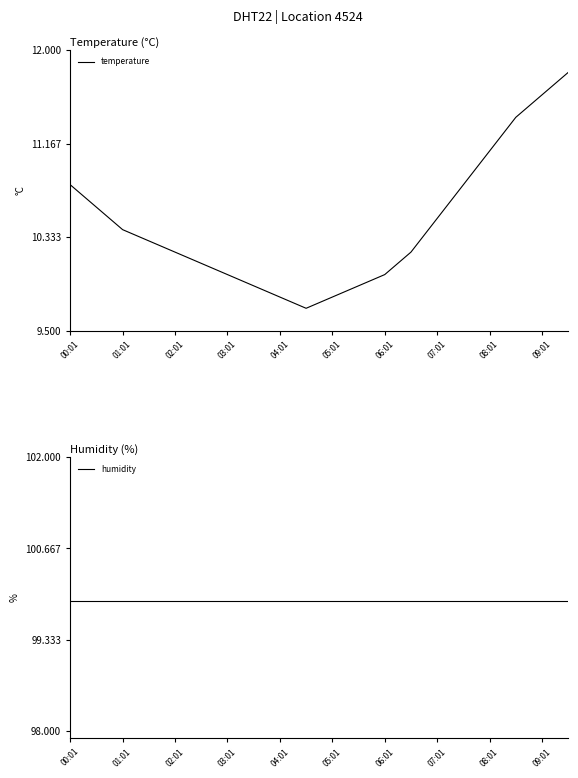

Is it true that temperature equals 10.2 at 02:01?

True